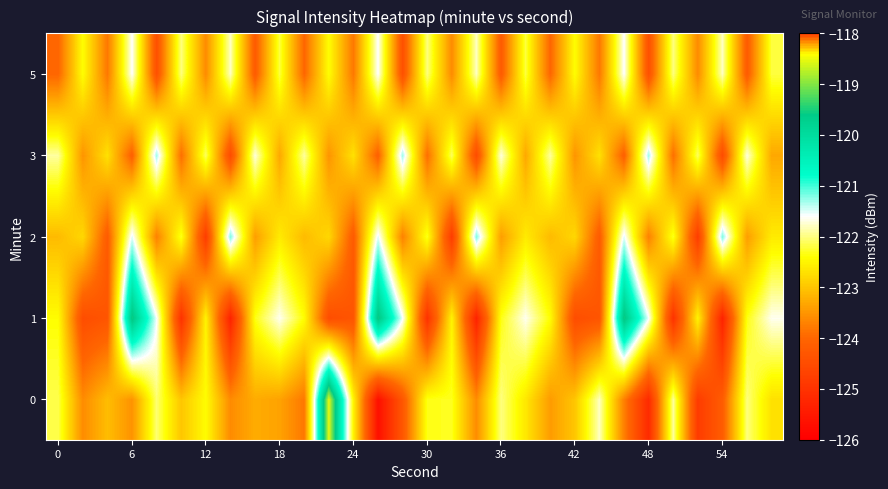

What is the minimum value shown in the chart?

-125.7